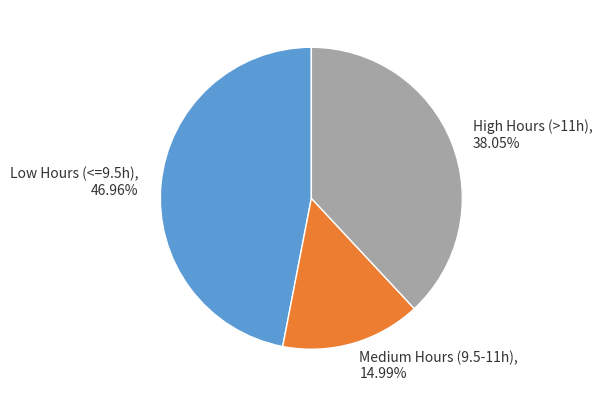

Is there a majority slice in this chart?

No